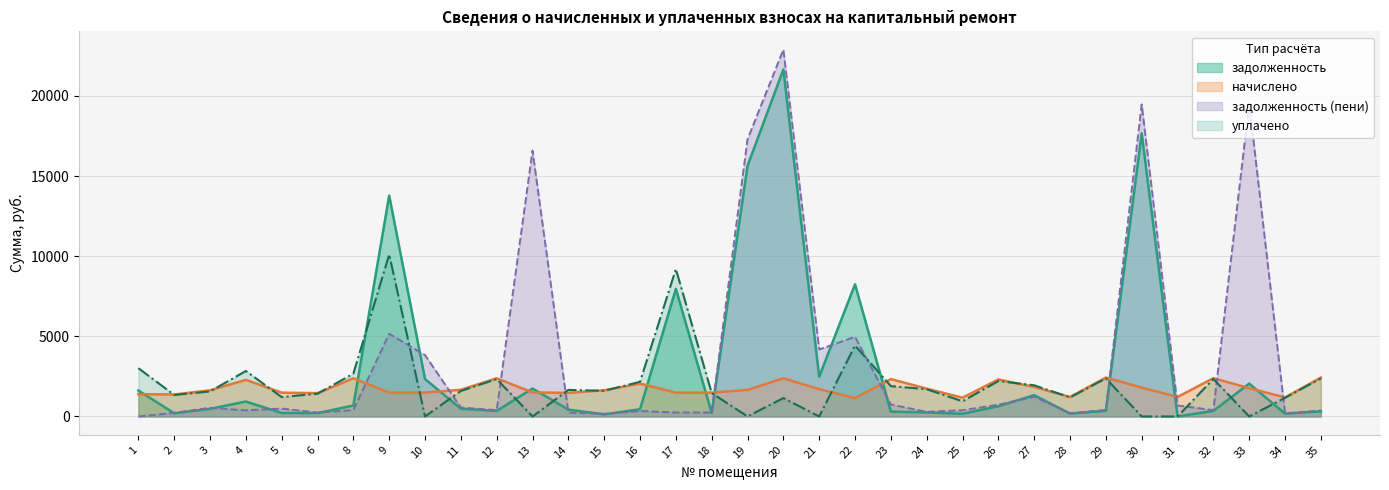

List the series in order of their peak value, lowest first.

начислено, уплачено, задолженность, задолженность (пени)